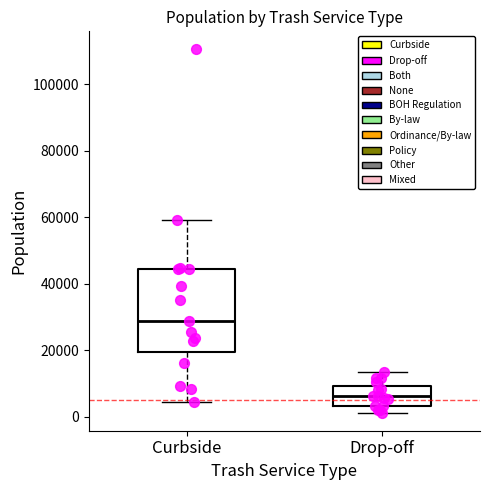

Reading left to right, transcribe this box plot: for each box, give where its median line is, the range the box spans, and where its two whiskers end, as read against the y-axis. The values are not printed on the chart, so give them approximately, as read against the axis.

Curbside: median 28000, box 20000 to 44000, whiskers 4000 to 60000
Drop-off: median 6000, box 4000 to 10000, whiskers 2000 to 14000